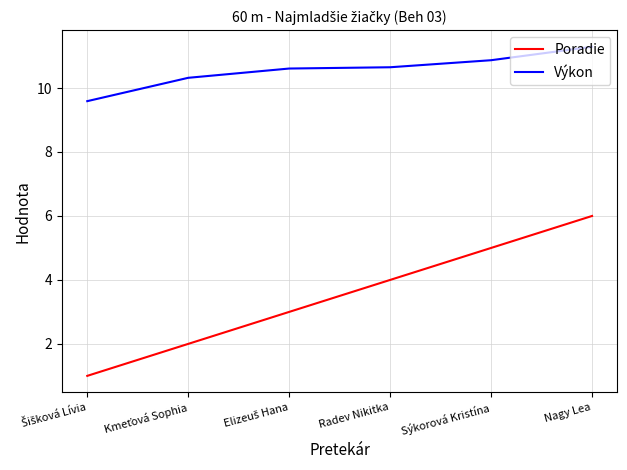

What position from the left is Radev Nikitka?

4